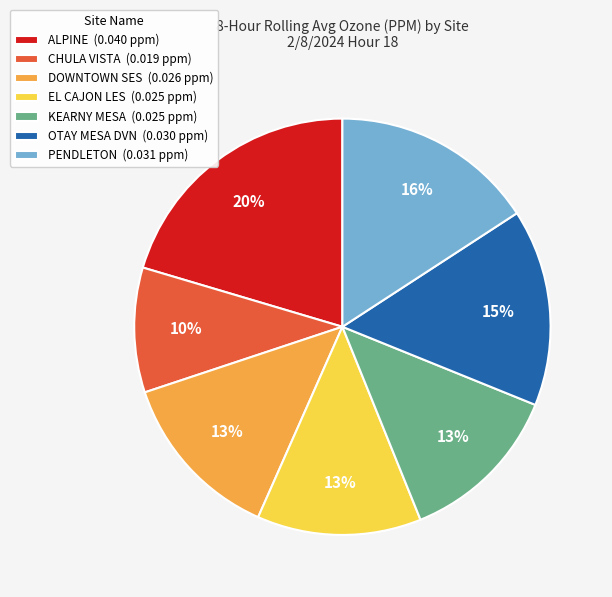

Between DOWNTOWN SES and CHULA VISTA, which is larger?

DOWNTOWN SES